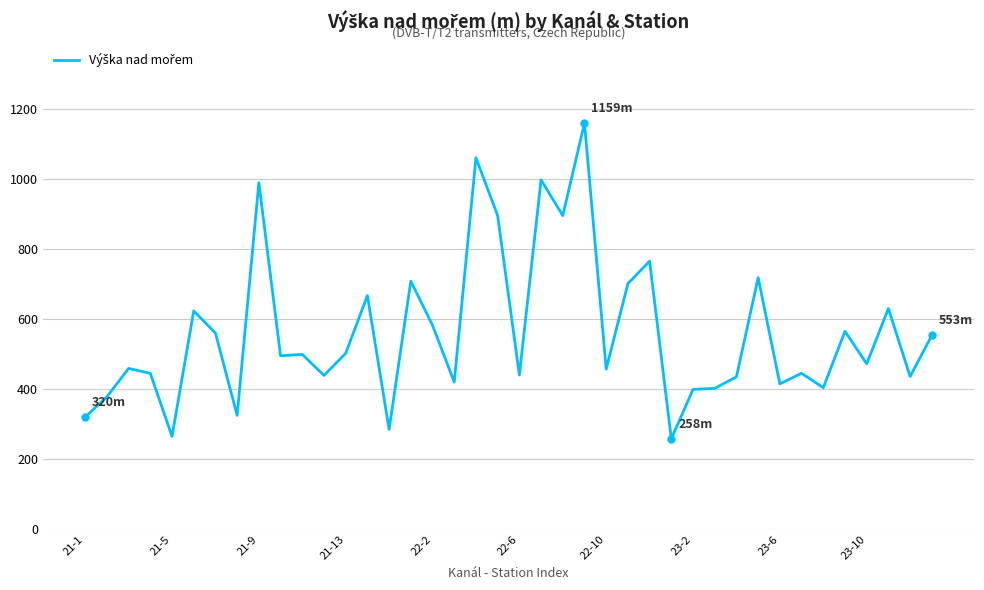

True or false: the data has more than 0 interior local peaks.

True